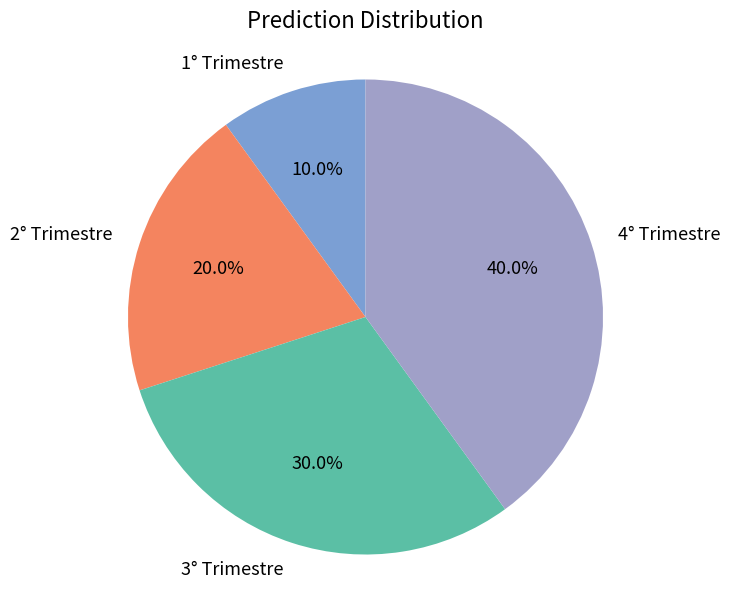

How many slices are in this pie chart?

4